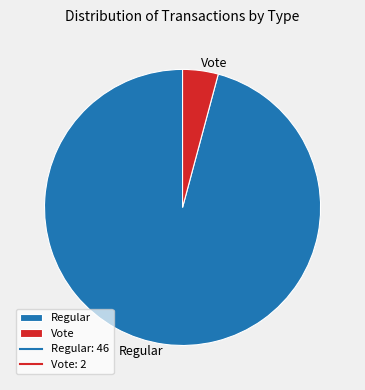

Which category accounts for the majority?

Regular